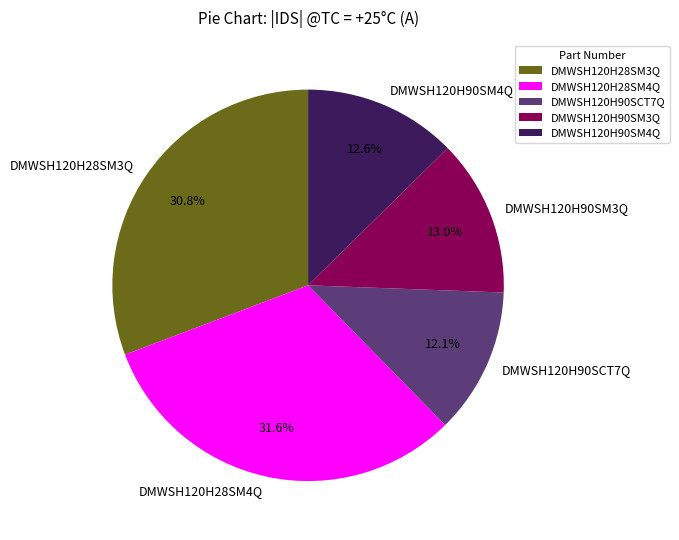

Do DMWSH120H90SM4Q and DMWSH120H28SM4Q together represent more than half of the pie?

No